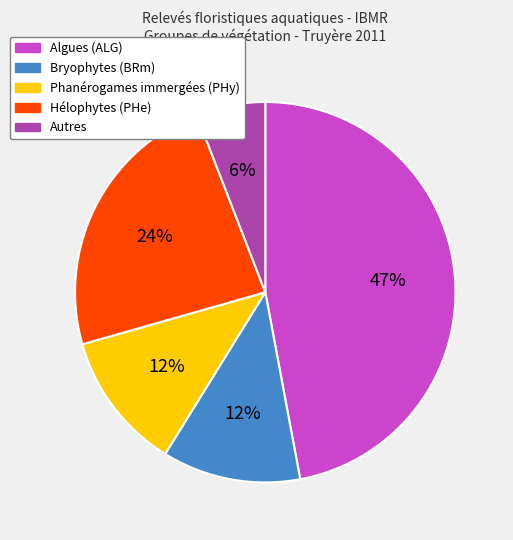

Count the number of slices in the pie.

5